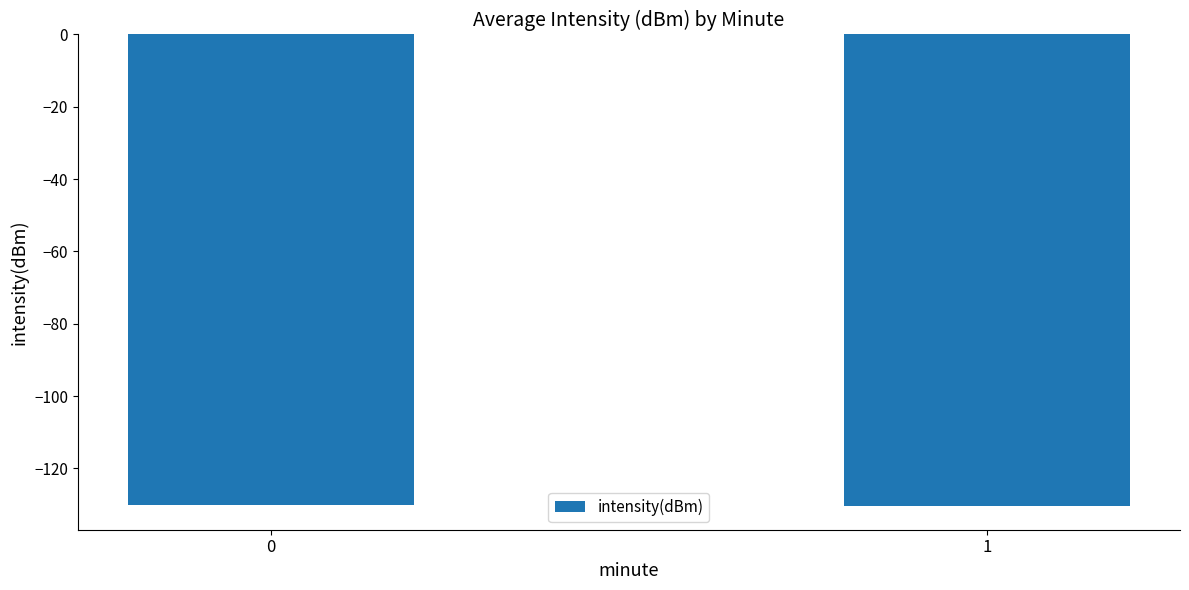

What is the value of the 1st bar from the left?

-130.2